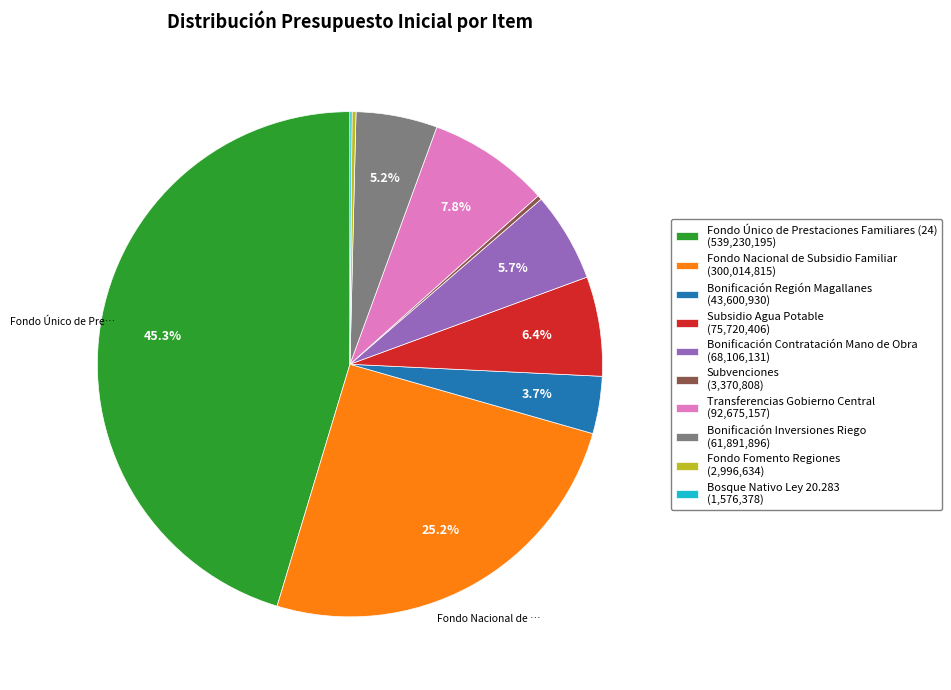

Which has a higher value, Fondo Nacional de Subsidio Familiar or Transferencias Gobierno Central?

Fondo Nacional de Subsidio Familiar